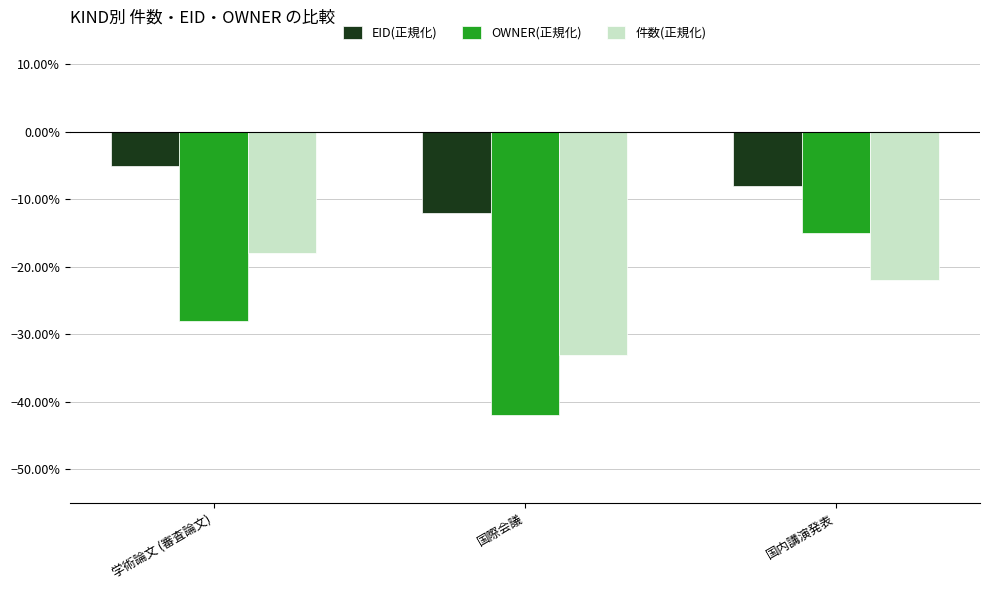

What are all the series names shown in the legend?

EID(正規化), OWNER(正規化), 件数(正規化)